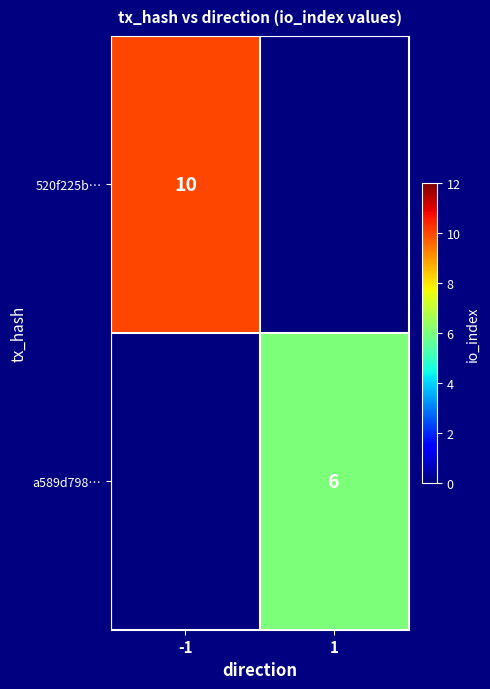

Which has a higher value, 1 or -1?

-1